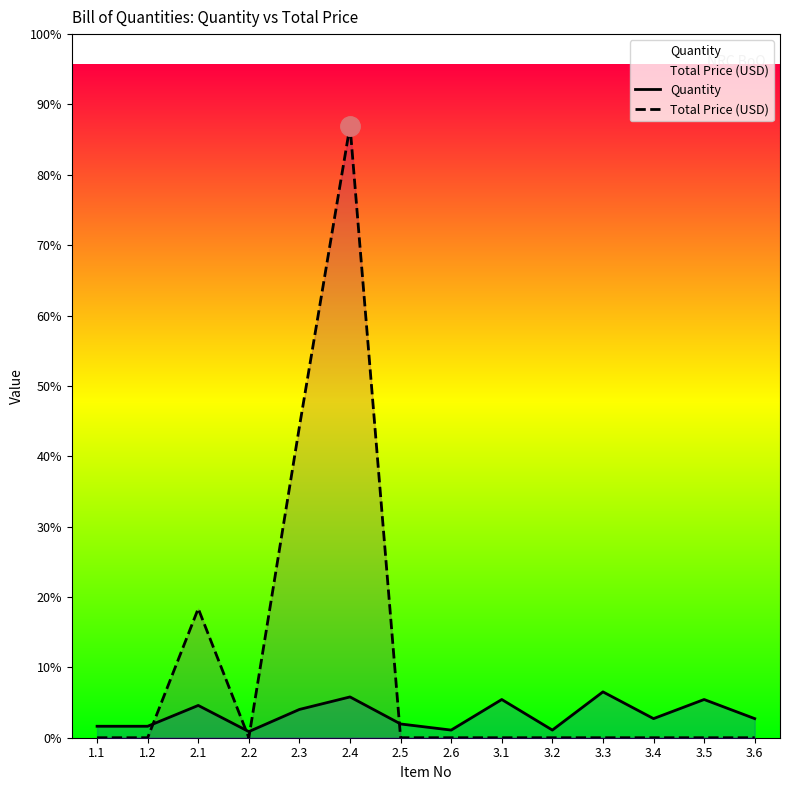

Where do Quantity and Total Price (USD) first cross each other?

1.2 and 2.1